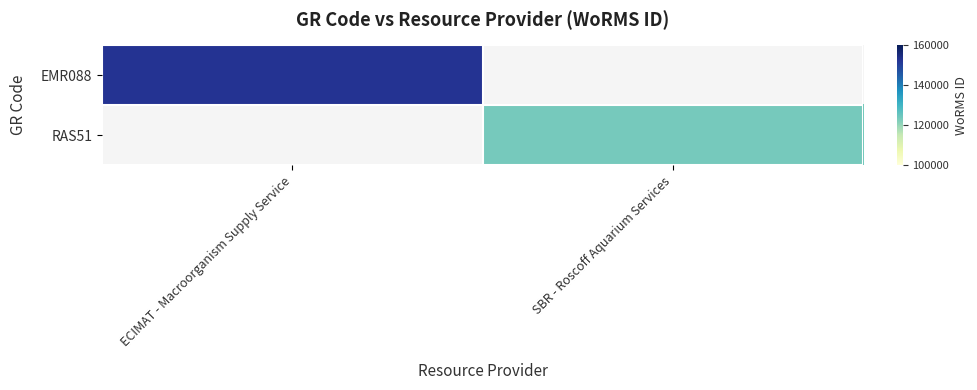

At which label does EMR088 reach its peak?

ECIMAT - Macroorganism Supply Service